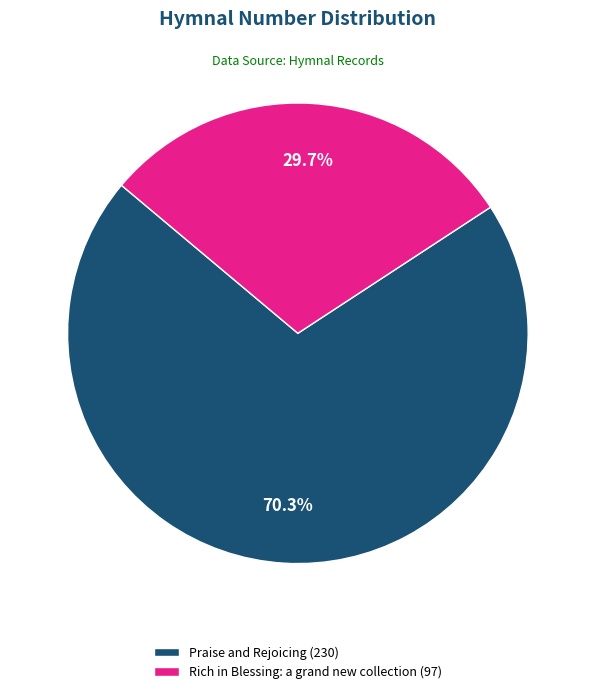

What is the smallest slice in the pie chart?

Rich in Blessing: a grand new collection